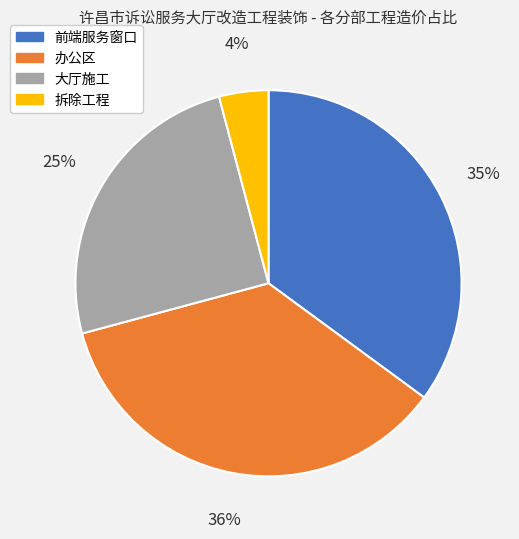

What percentage is the 前端服务窗口 slice, to the nearest percent?

35%